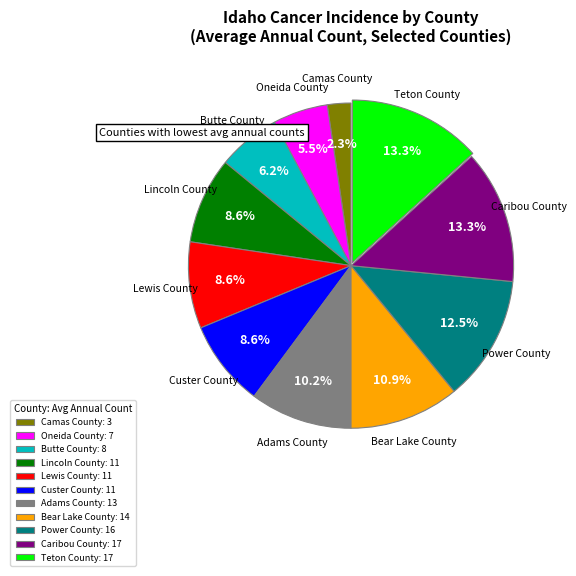

Approximately how many times larger is the value at Teton County compared to Custer County?

1.5